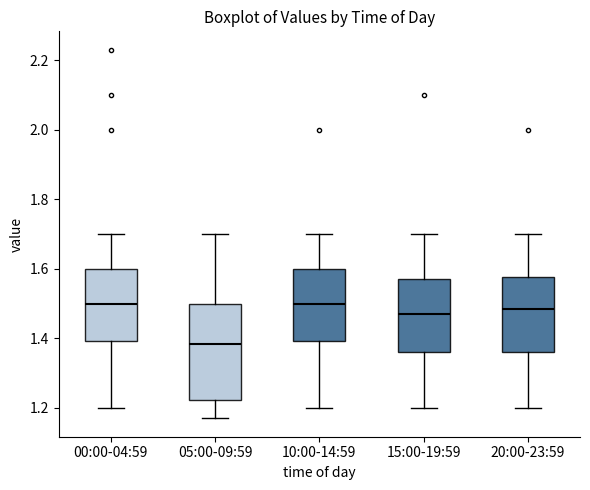

Reading left to right, read every box against the y-axis: the position of its median line, the range the box covers, and the ends of its whiskers. The values are not printed on the chart, so give them approximately, as read against the axis.

00:00-04:59: median 1.50, box 1.40 to 1.60, whiskers 1.20 to 1.70
05:00-09:59: median 1.38, box 1.22 to 1.50, whiskers 1.18 to 1.70
10:00-14:59: median 1.50, box 1.40 to 1.60, whiskers 1.20 to 1.70
15:00-19:59: median 1.48, box 1.36 to 1.58, whiskers 1.20 to 1.70
20:00-23:59: median 1.48, box 1.36 to 1.58, whiskers 1.20 to 1.70